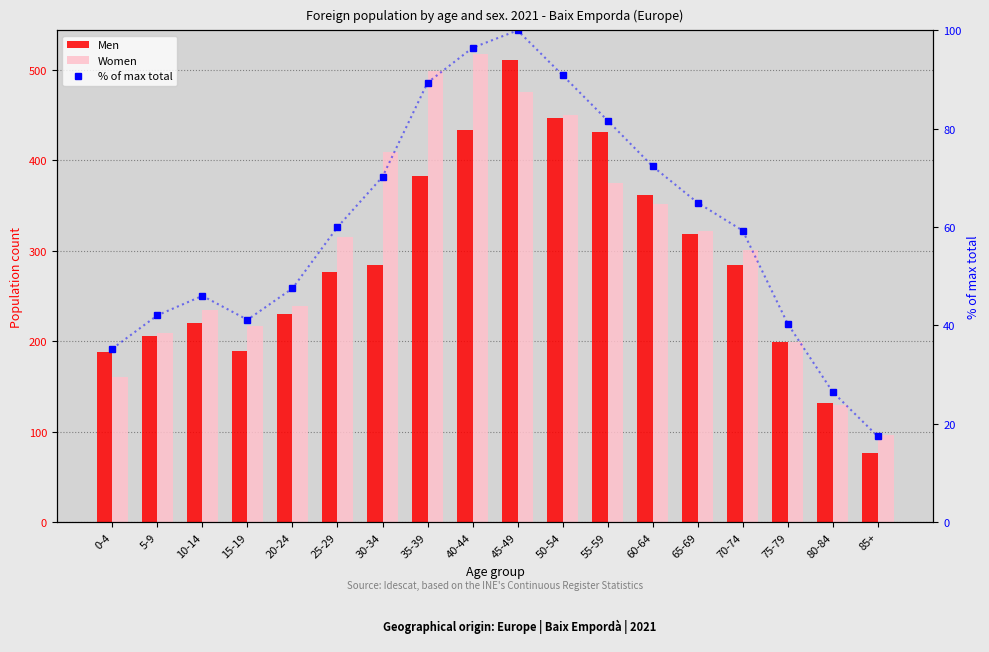

What is the label of the 8th bar from the right?

50-54